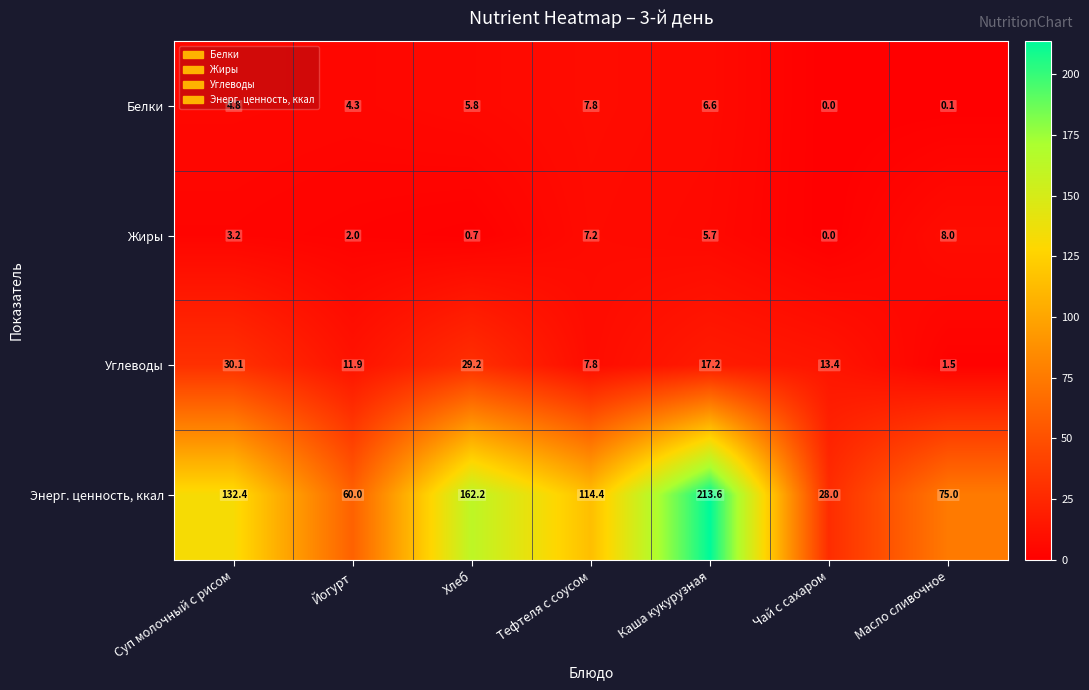

True or false: Энерг. ценность, ккал has a value of 46.8 at Масло сливочное.

False